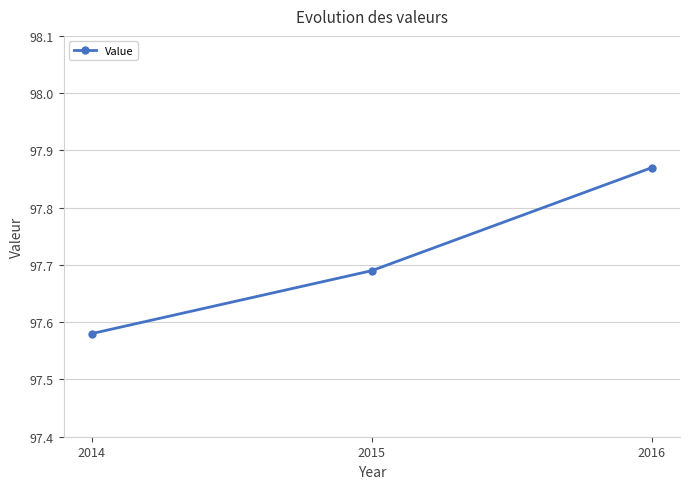

Between 2014 and 2015, which is larger?

2015